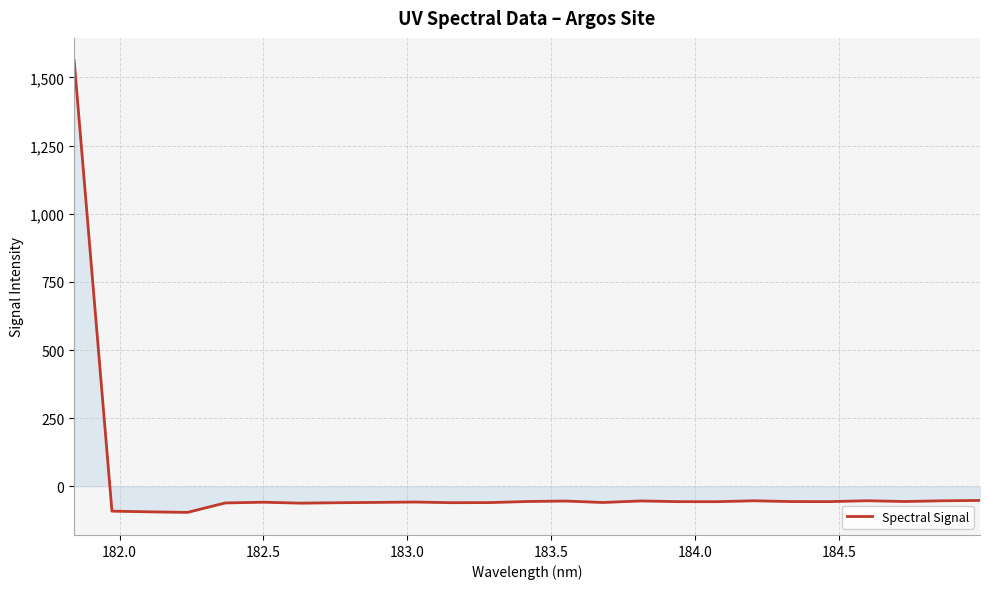

What is the minimum value shown in the chart?

-95.5